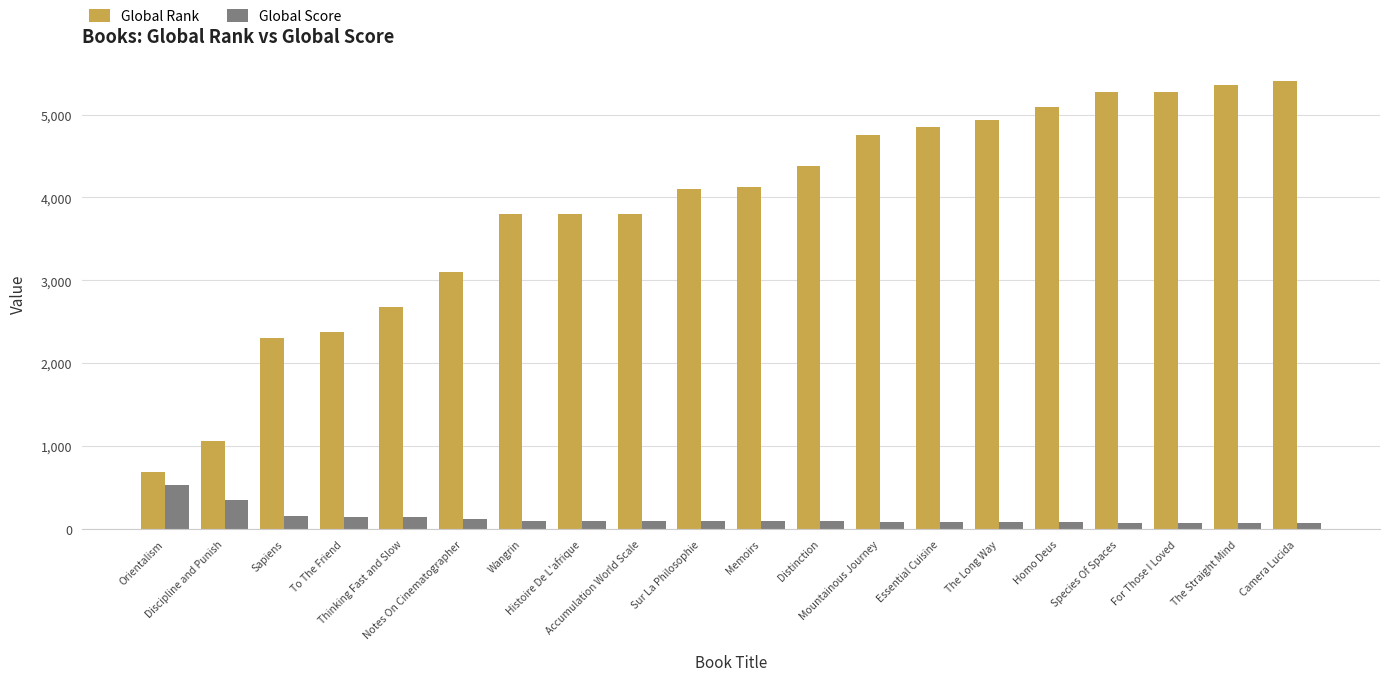

The value of Global Rank at Discipline and Punish is 1691. True or false?

False